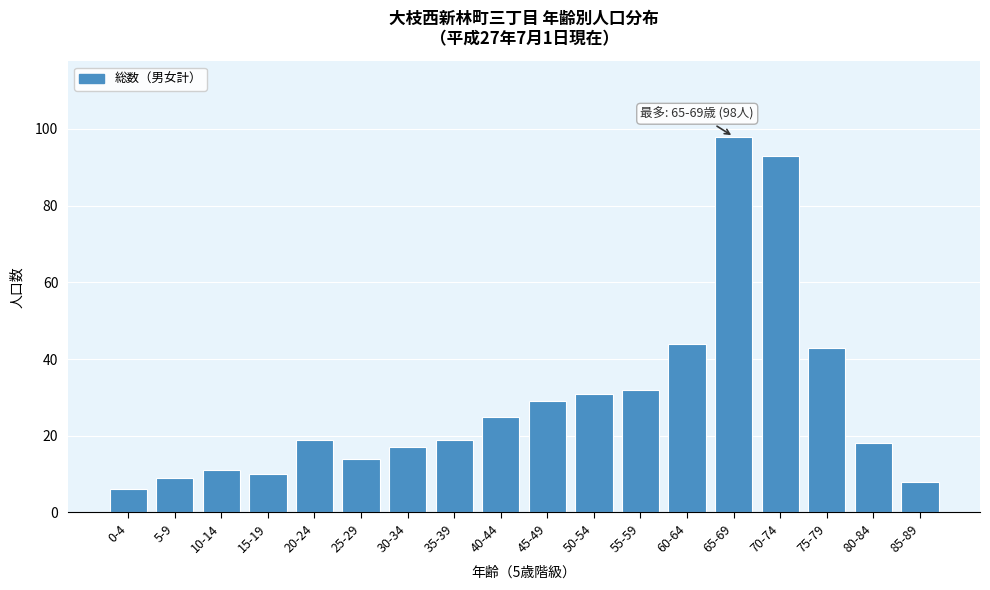

Reading right to left, list all the values displayed in this chart.

85-89=8	80-84=18	75-79=43	70-74=93	65-69=98	60-64=44	55-59=32	50-54=31	45-49=29	40-44=25	35-39=19	30-34=17	25-29=14	20-24=19	15-19=10	10-14=11	5-9=9	0-4=6